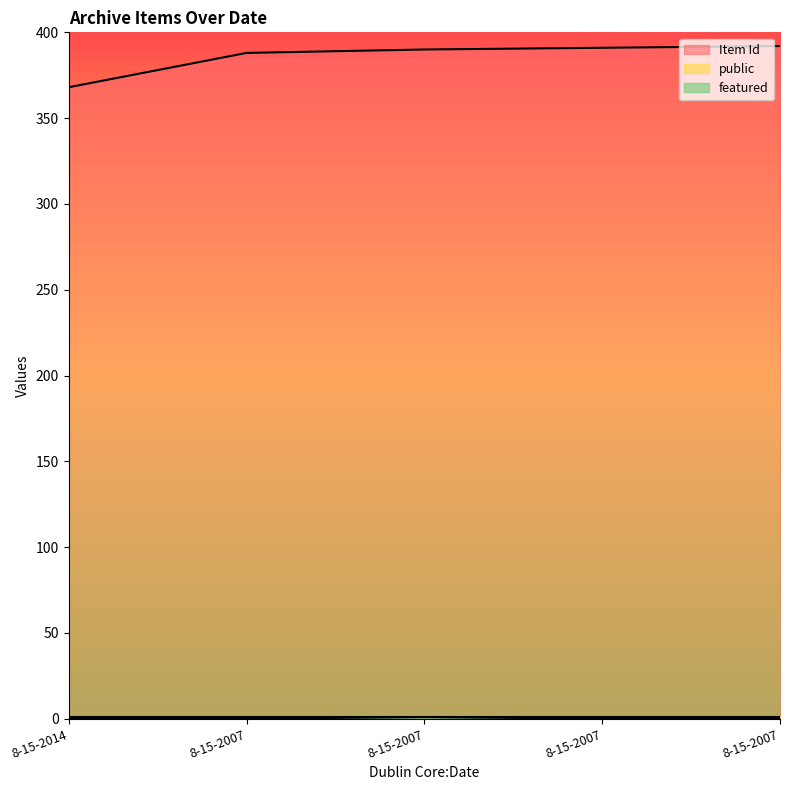

Which series changed the most between 8-15-2014 and 8-15-2007?

Item Id